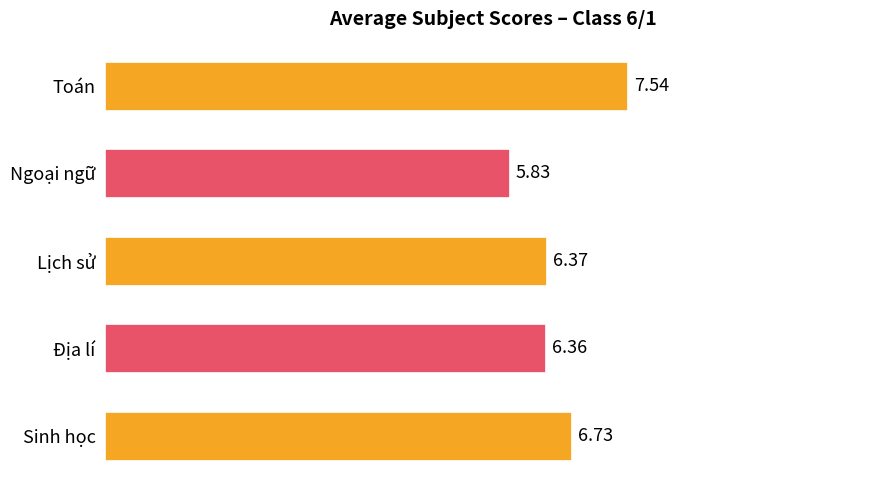

What is the label of the 4th bar from the top?

Địa lí